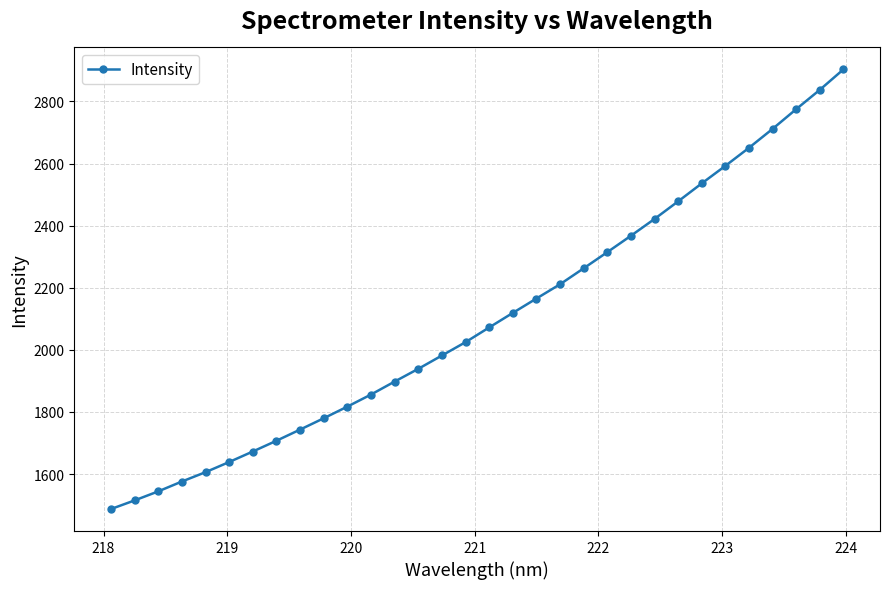

Reading left to right, extract all data points from this chart.

1487.2	1515.0	1544.1	1575.9	1606.0	1638.7	1672.6	1707.3	1743.2	1779.7	1817.2	1856.1	1897.9	1938.9	1981.8	2024.8	2072.2	2119.0	2165.3	2211.2	2262.6	2314.6	2367.4	2421.6	2478.3	2536.1	2592.6	2650.7	2711.6	2775.1	2837.4	2903.2